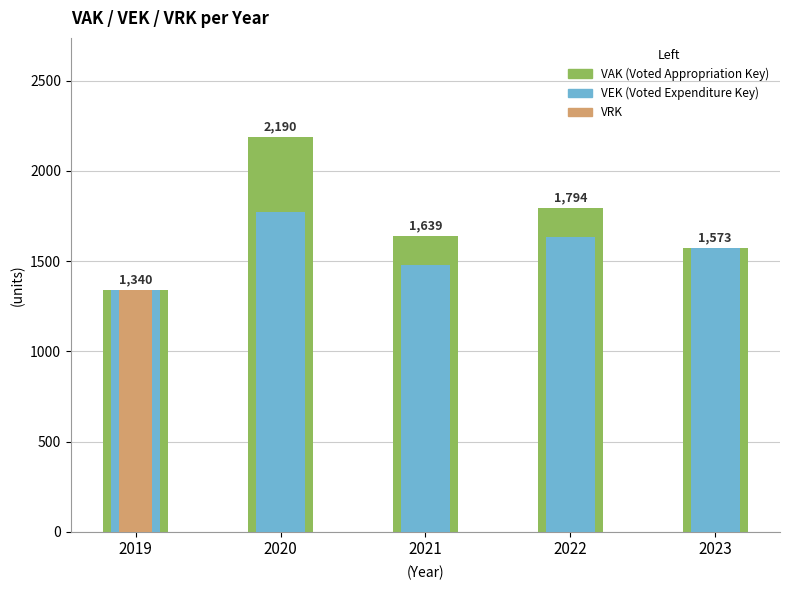

How many data points in VAK are less than 1639?

2